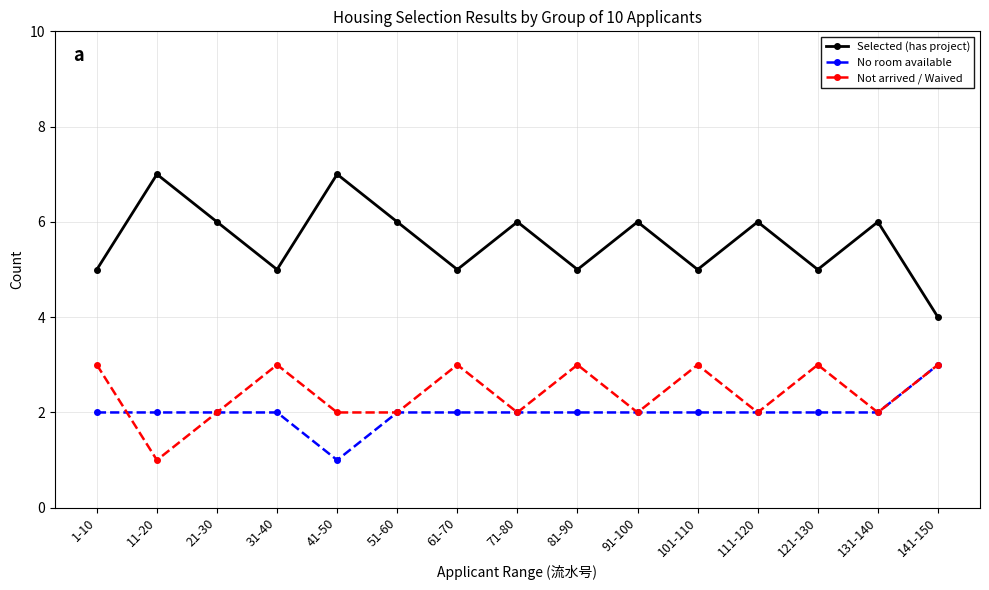

How many distinct data groups are displayed?

3